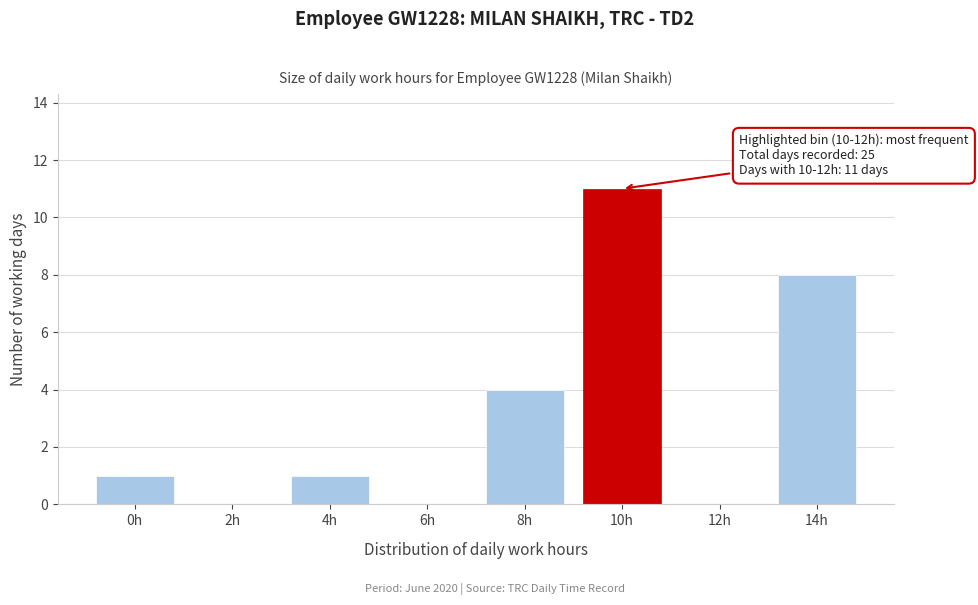

Reading left to right, what are all the values shown in this chart?

0h=1	2h=0	4h=1	6h=0	8h=4	10h=11	12h=0	14h=8